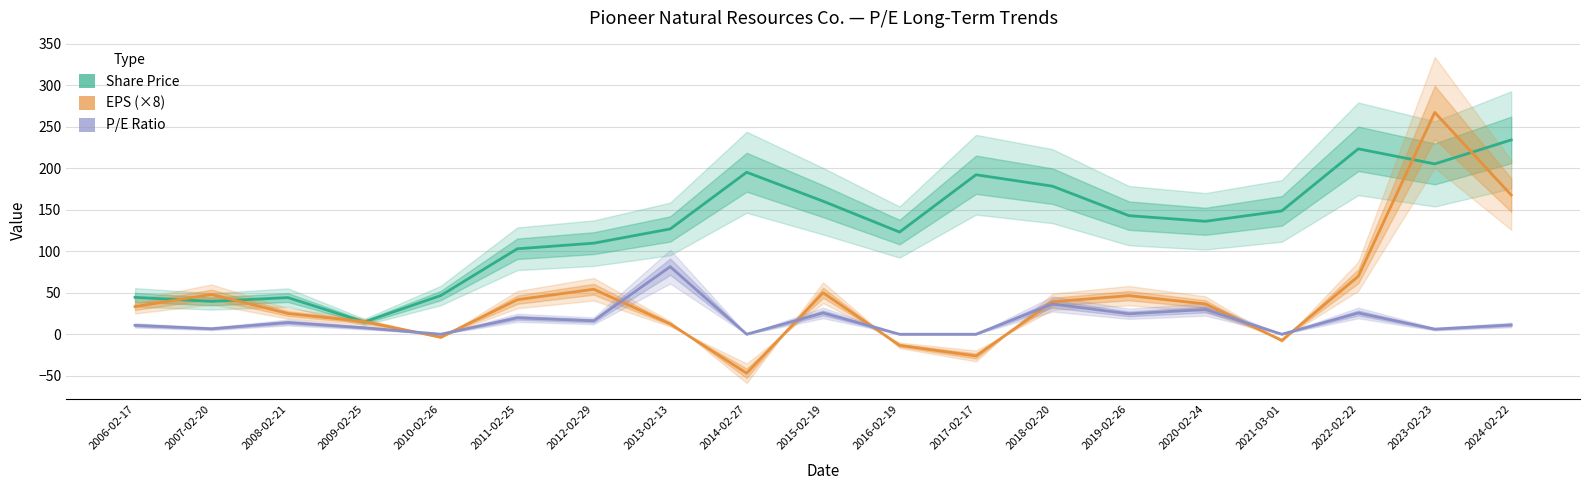

Is the value of EPS (×8) at 2006-02-17 greater than the value of P/E Ratio at 2006-02-17?

Yes